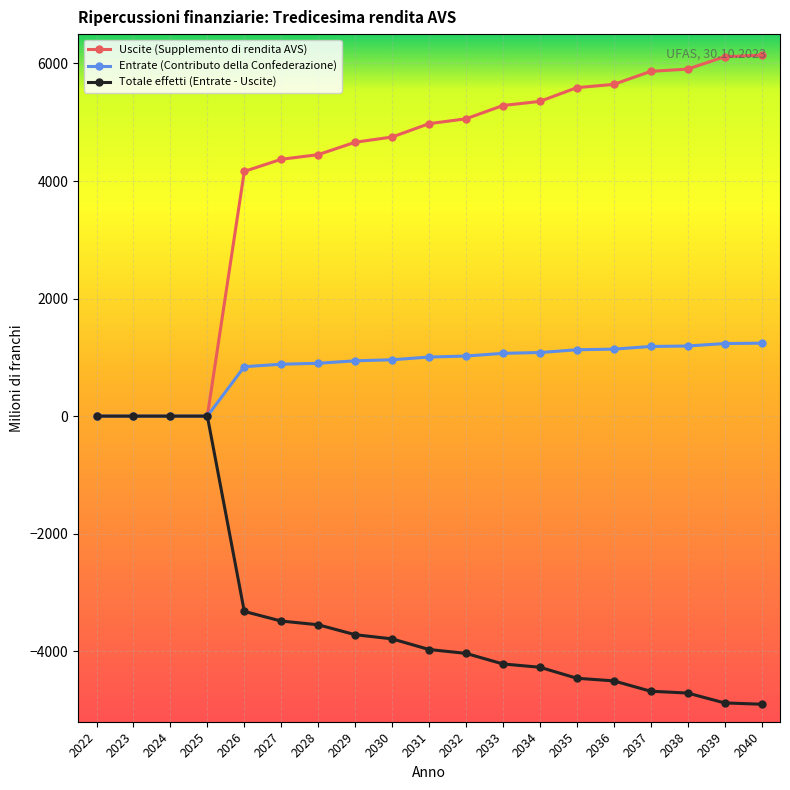

What is the sum of all Uscite (Supplemento di rendita AVS) values?

78330